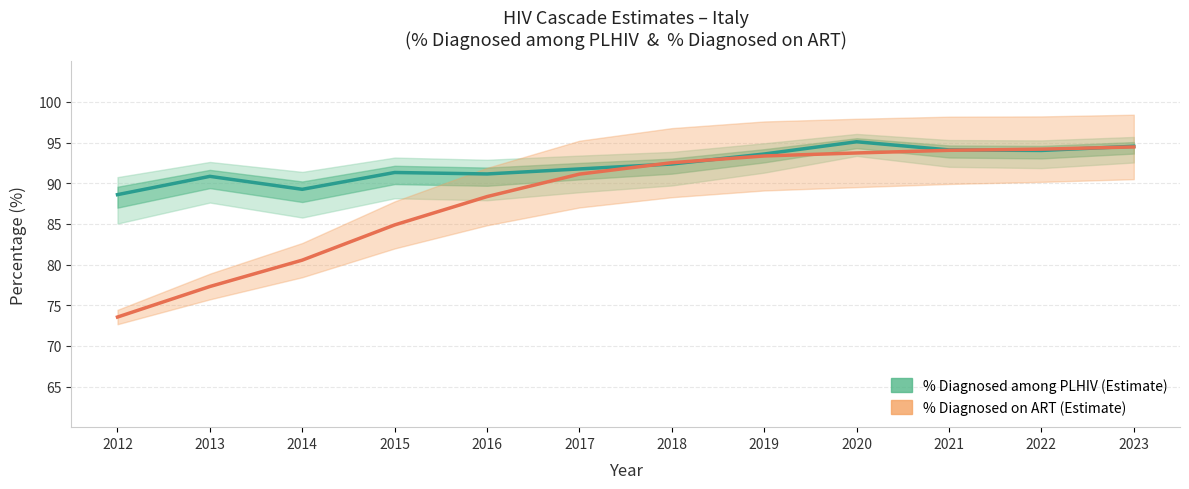

List the series in order of their peak value, lowest first.

% Diagnosed on ART, % Diagnosed among PLHIV